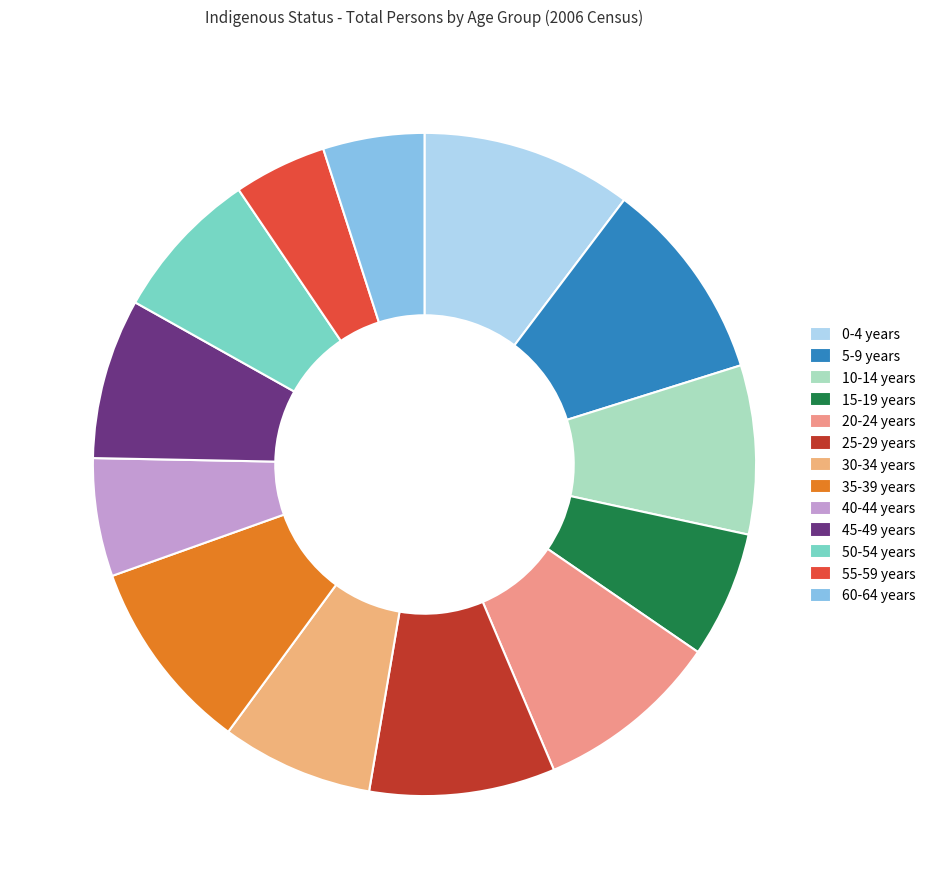

How many slices are in this pie chart?

13